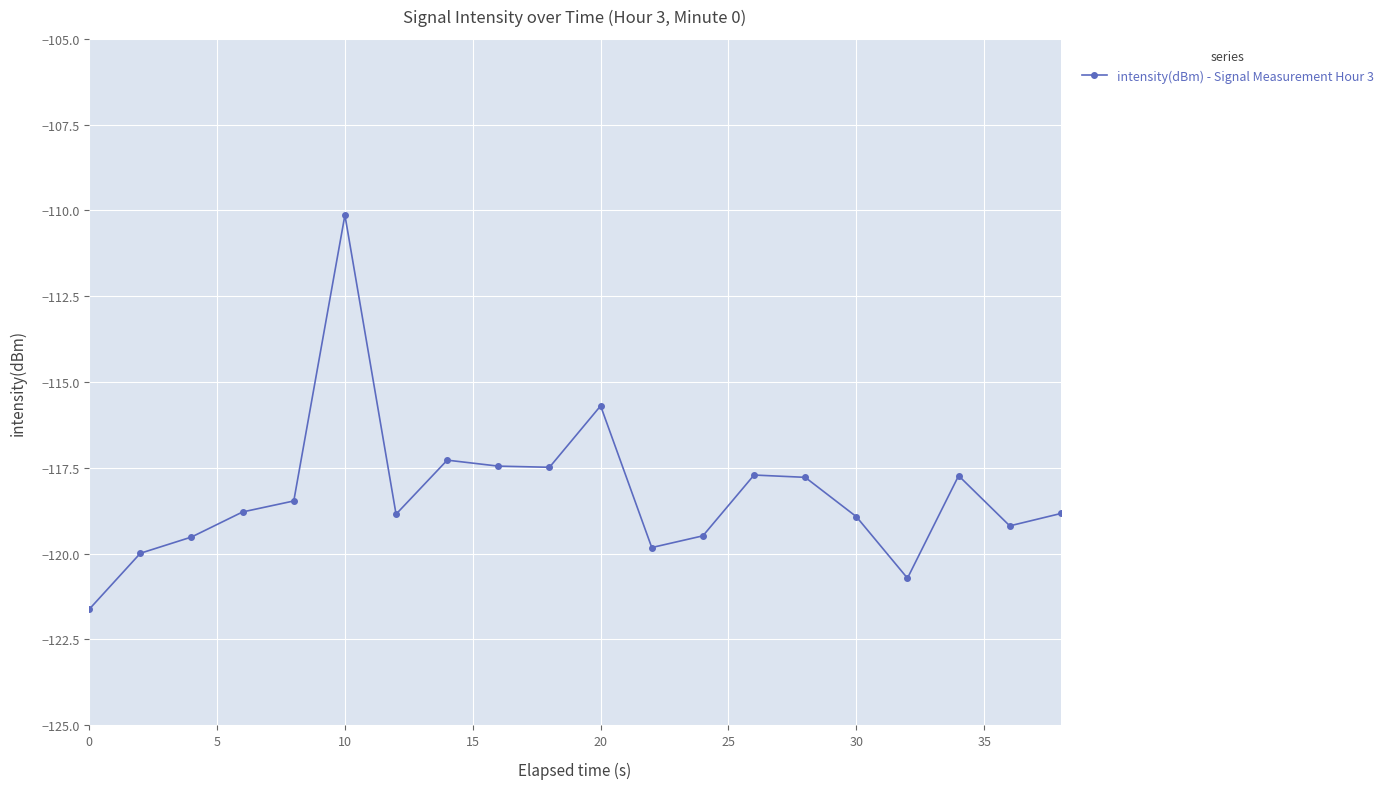

True or false: the data has more than 0 interior local peaks.

True